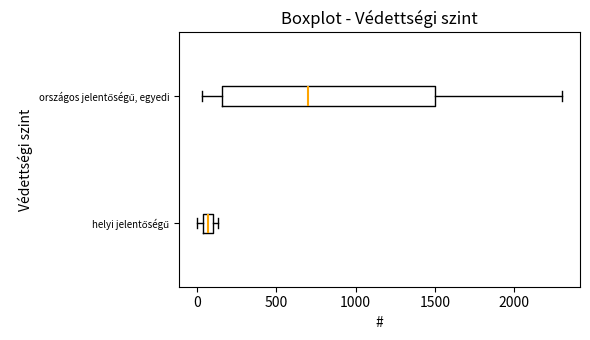

Which box is the widest, from its left edge to its right edge?

országos jelentőségű, egyedi